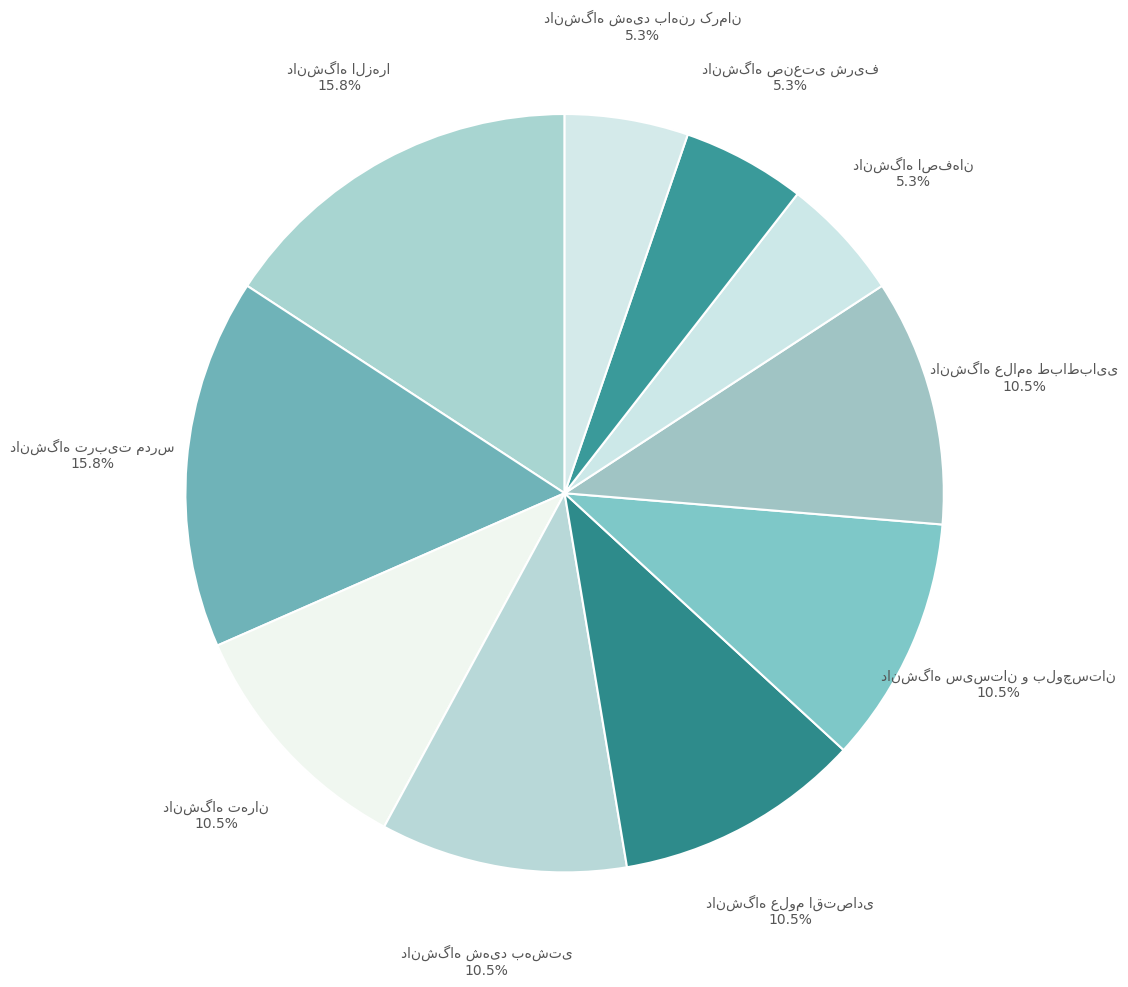

Is there any slice that represents more than half of the pie?

No